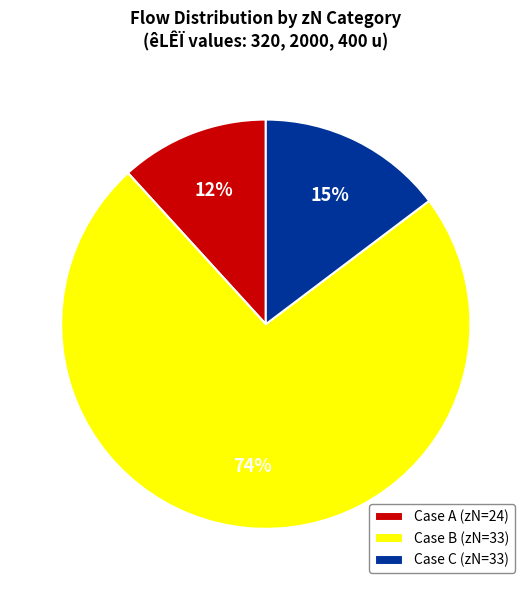

True or false: Case C (zN=33) accounts for 15% of the total.

True